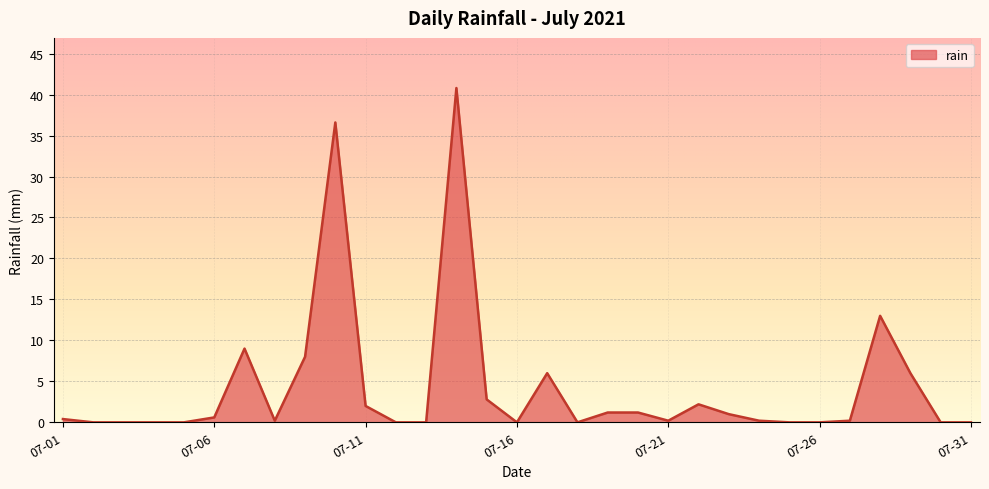

What is the greatest value displayed?

40.8